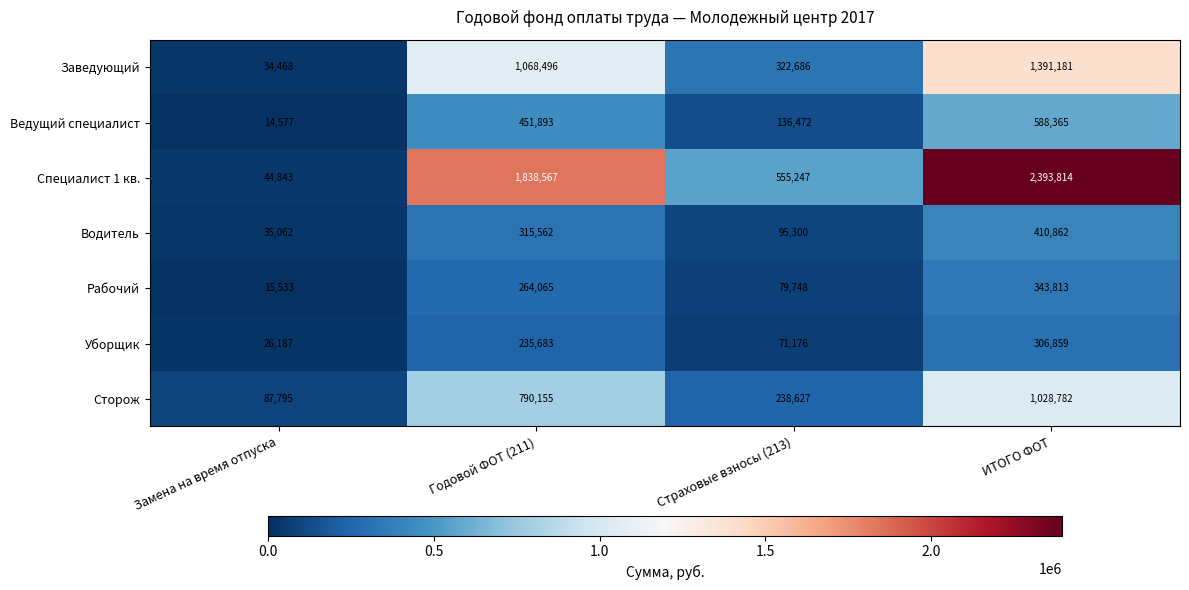

Reading left to right, list all the values displayed in this chart.

Заведующий: Замена на время отпуска=34468	Годовой ФОТ (211)=1068496	Страховые взносы (213)=322686	ИТОГО ФОТ=1391181
Ведущий специалист: Замена на время отпуска=14577	Годовой ФОТ (211)=451893	Страховые взносы (213)=136472	ИТОГО ФОТ=588365
Специалист 1 кв.: Замена на время отпуска=44843	Годовой ФОТ (211)=1838567	Страховые взносы (213)=555247	ИТОГО ФОТ=2393814
Водитель: Замена на время отпуска=35062	Годовой ФОТ (211)=315562	Страховые взносы (213)=95300	ИТОГО ФОТ=410862
Рабочий: Замена на время отпуска=15533	Годовой ФОТ (211)=264065	Страховые взносы (213)=79748	ИТОГО ФОТ=343813
Уборщик: Замена на время отпуска=26187	Годовой ФОТ (211)=235683	Страховые взносы (213)=71176	ИТОГО ФОТ=306859
Сторож: Замена на время отпуска=87795	Годовой ФОТ (211)=790155	Страховые взносы (213)=238627	ИТОГО ФОТ=1028782